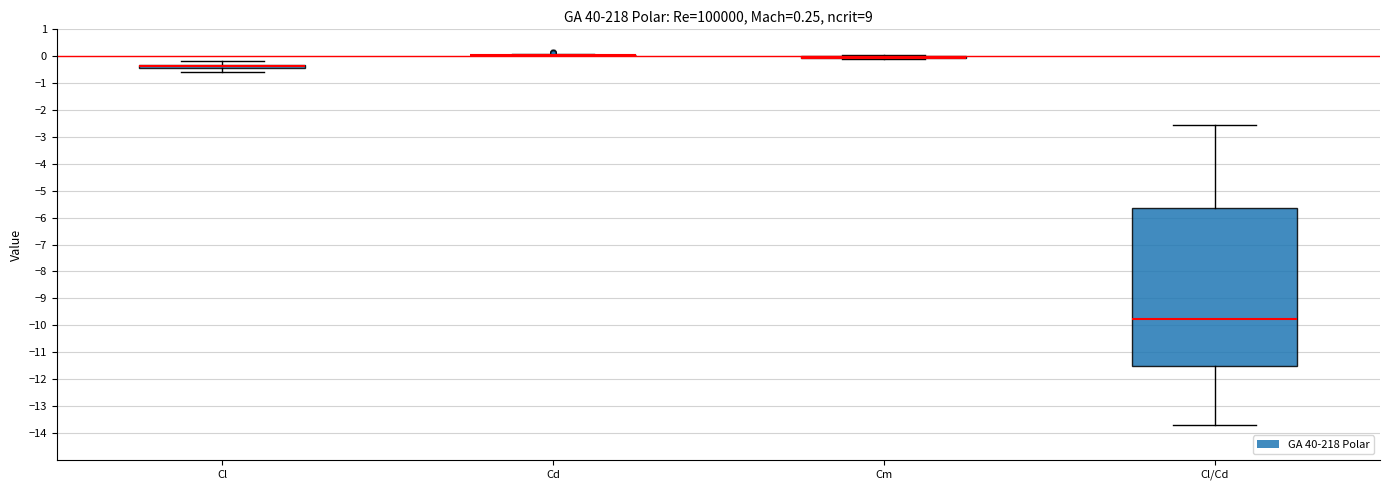

Which box is the tallest, from its lower edge to its upper edge?

Cl/Cd